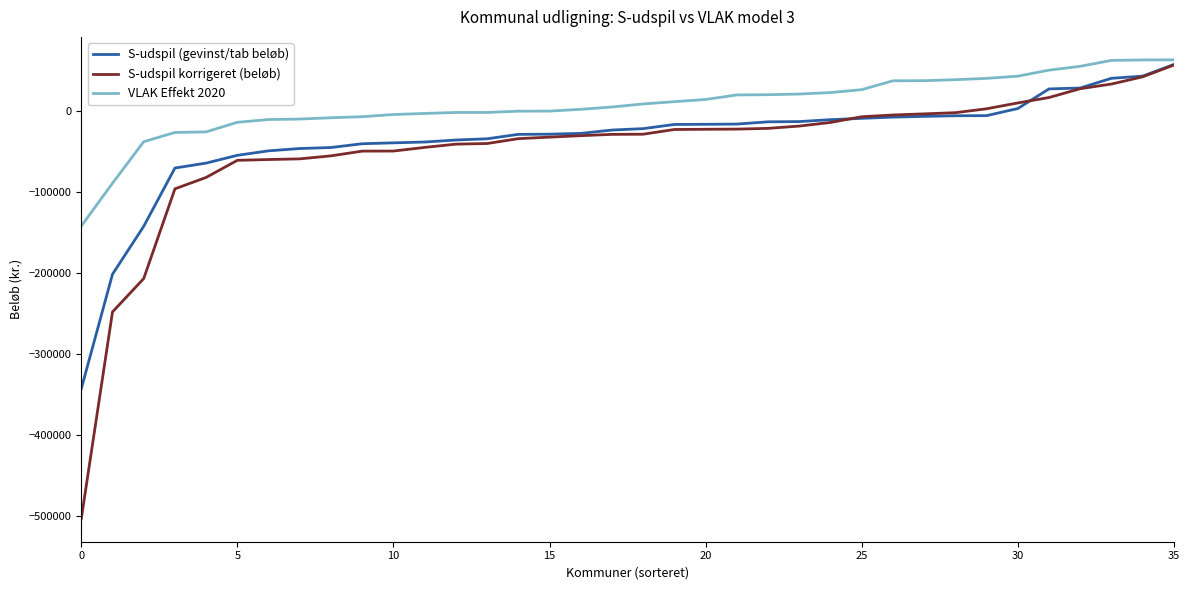

What is the minimum value shown in the chart?

-503676.0